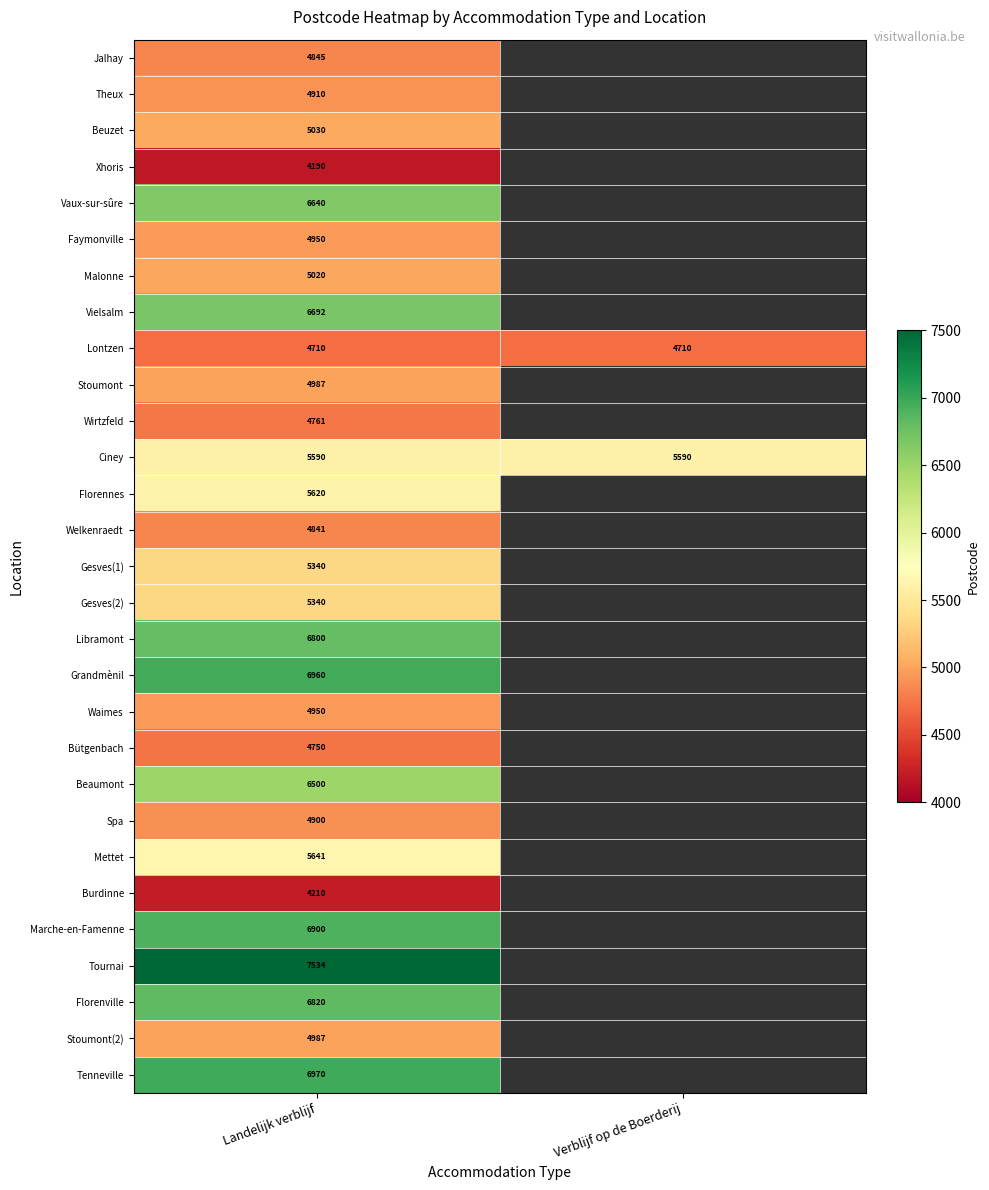

Is the value of Florenville at Landelijk verblijf greater than the value of Tenneville at Landelijk verblijf?

No